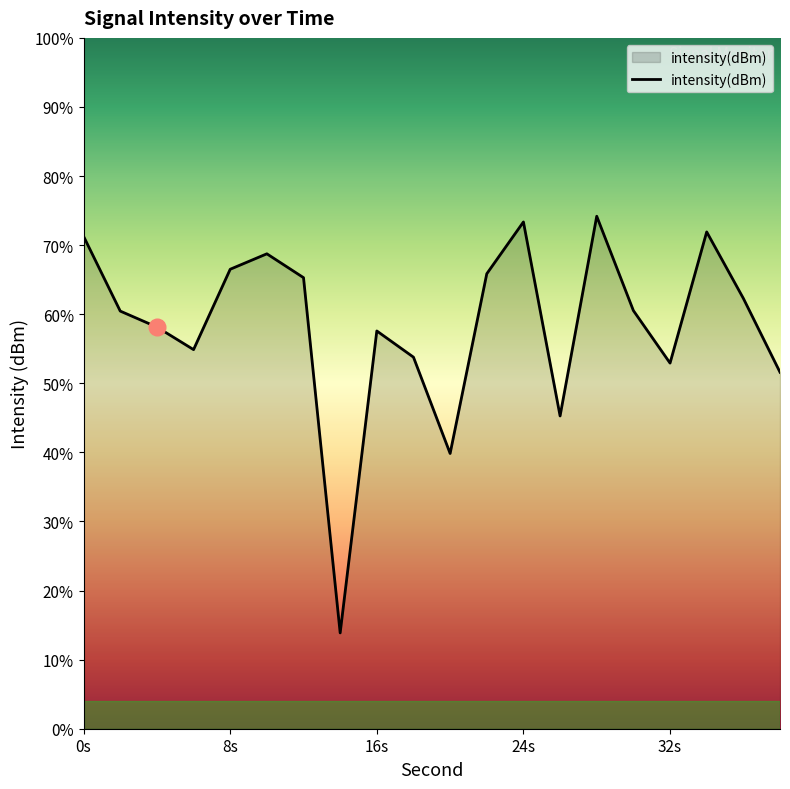

How many lines are shown in the chart?

1